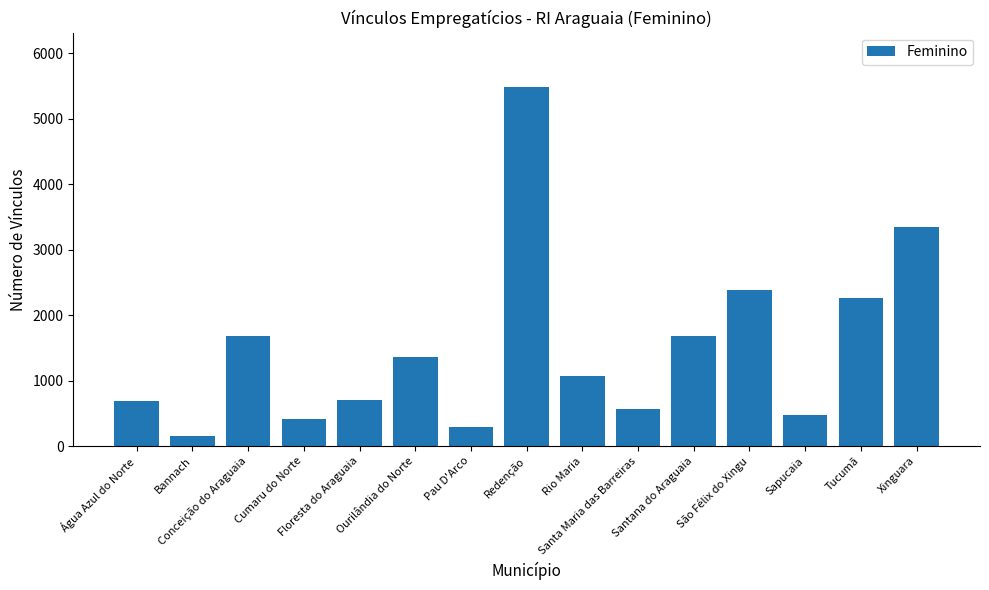

At which label is the value closest to 2821?

São Félix do Xingu